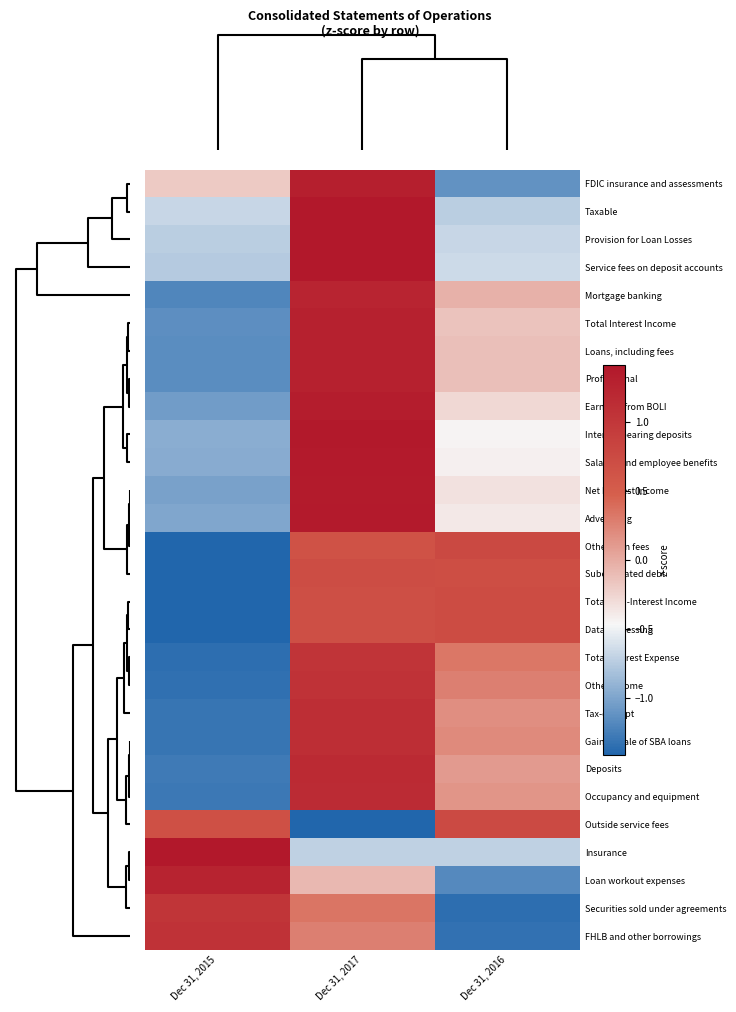

Reading left to right, list all the values displayed in this chart.

FDIC insurance and assessments: Dec 31, 2015=-0.2	Dec 31, 2017=1.3	Dec 31, 2016=-1.1
Taxable: Dec 31, 2015=-0.7	Dec 31, 2017=1.4	Dec 31, 2016=-0.7
Provision for Loan Losses: Dec 31, 2015=-0.7	Dec 31, 2017=1.4	Dec 31, 2016=-0.7
Service fees on deposit accounts: Dec 31, 2015=-0.8	Dec 31, 2017=1.4	Dec 31, 2016=-0.7
Mortgage banking: Dec 31, 2015=-1.2	Dec 31, 2017=1.2	Dec 31, 2016=-0.0
Total Interest Income: Dec 31, 2015=-1.1	Dec 31, 2017=1.3	Dec 31, 2016=-0.1
Loans, including fees: Dec 31, 2015=-1.2	Dec 31, 2017=1.3	Dec 31, 2016=-0.1
Professional: Dec 31, 2015=-1.2	Dec 31, 2017=1.3	Dec 31, 2016=-0.1
Earnings from BOLI: Dec 31, 2015=-1.1	Dec 31, 2017=1.3	Dec 31, 2016=-0.3
Interest-bearing deposits: Dec 31, 2015=-0.9	Dec 31, 2017=1.4	Dec 31, 2016=-0.4
Salaries and employee benefits: Dec 31, 2015=-1.0	Dec 31, 2017=1.4	Dec 31, 2016=-0.4
Net Interest Income: Dec 31, 2015=-1.0	Dec 31, 2017=1.4	Dec 31, 2016=-0.3
Advertising: Dec 31, 2015=-1.0	Dec 31, 2017=1.4	Dec 31, 2016=-0.4
Other loan fees: Dec 31, 2015=-1.4	Dec 31, 2017=0.6	Dec 31, 2016=0.8
Subordinated debt: Dec 31, 2015=-1.4	Dec 31, 2017=0.7	Dec 31, 2016=0.7
Total Non-Interest Income: Dec 31, 2015=-1.4	Dec 31, 2017=0.7	Dec 31, 2016=0.7
Data processing: Dec 31, 2015=-1.4	Dec 31, 2017=0.7	Dec 31, 2016=0.7
Total Interest Expense: Dec 31, 2015=-1.4	Dec 31, 2017=1.0	Dec 31, 2016=0.3
Other income: Dec 31, 2015=-1.3	Dec 31, 2017=1.1	Dec 31, 2016=0.3
Tax-exempt: Dec 31, 2015=-1.3	Dec 31, 2017=1.1	Dec 31, 2016=0.2
Gain on sale of SBA loans: Dec 31, 2015=-1.3	Dec 31, 2017=1.1	Dec 31, 2016=0.2
Deposits: Dec 31, 2015=-1.3	Dec 31, 2017=1.2	Dec 31, 2016=0.1
Occupancy and equipment: Dec 31, 2015=-1.3	Dec 31, 2017=1.1	Dec 31, 2016=0.1
Outside service fees: Dec 31, 2015=0.7	Dec 31, 2017=-1.4	Dec 31, 2016=0.7
Insurance: Dec 31, 2015=1.4	Dec 31, 2017=-0.7	Dec 31, 2016=-0.7
Loan workout expenses: Dec 31, 2015=1.3	Dec 31, 2017=-0.1	Dec 31, 2016=-1.2
Securities sold under agreements: Dec 31, 2015=1.0	Dec 31, 2017=0.3	Dec 31, 2016=-1.4
FHLB and other borrowings: Dec 31, 2015=1.1	Dec 31, 2017=0.3	Dec 31, 2016=-1.3